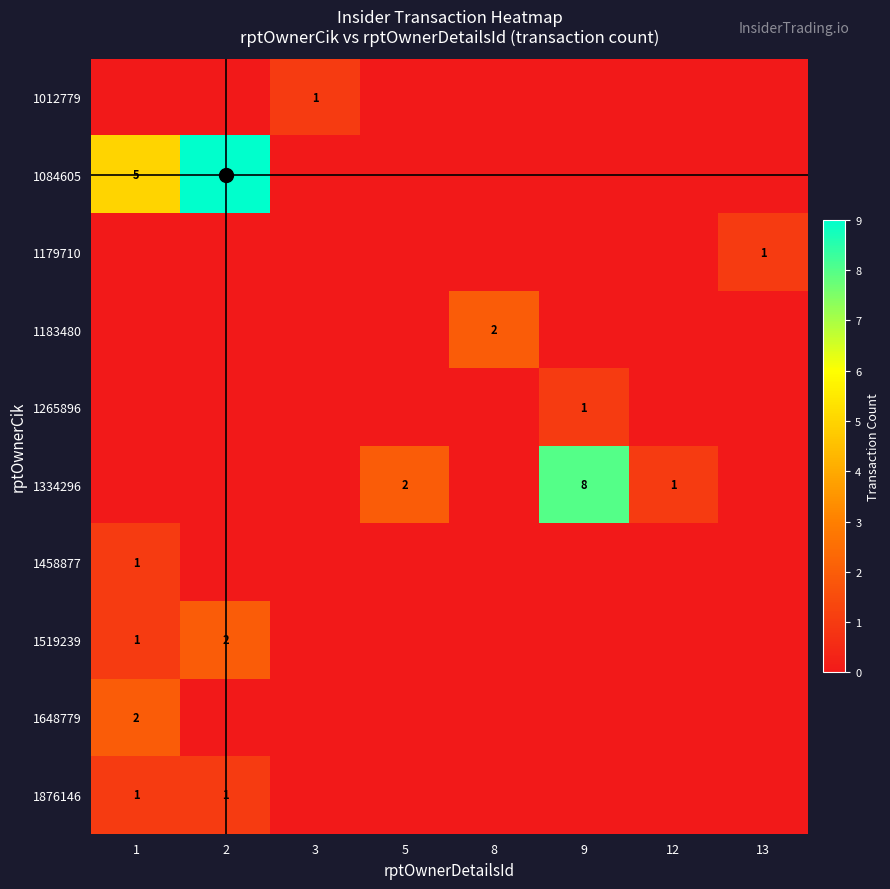

Which has a higher value, 1 or 3?

3